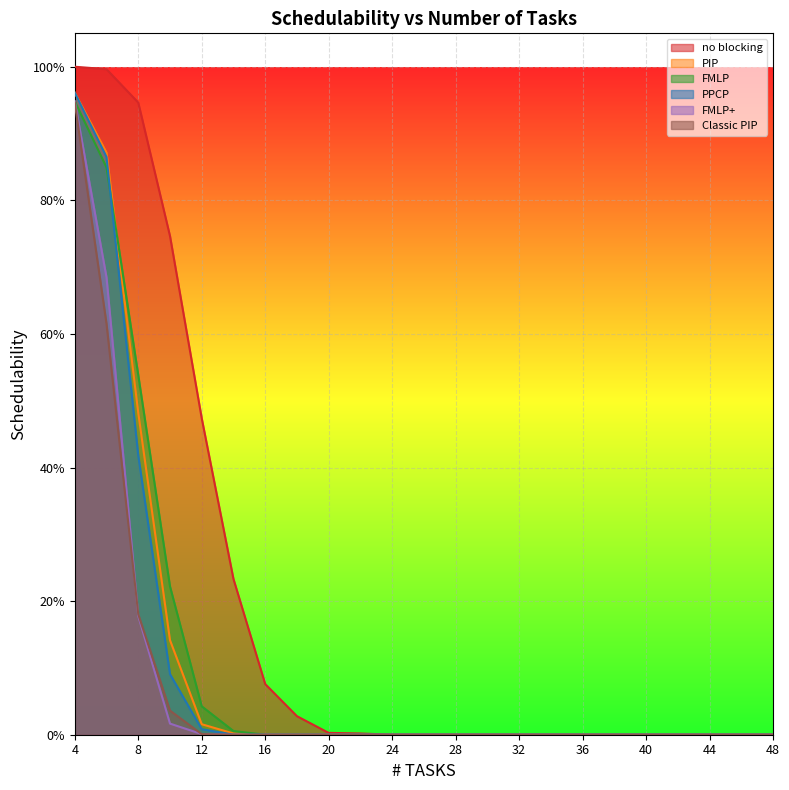

True or false: FMLP and FMLP+ intersect in this chart.

False